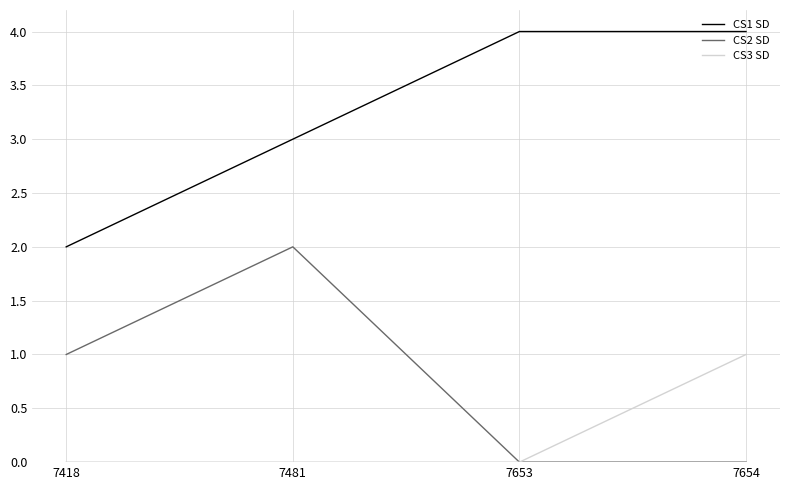

Reading left to right, transcribe all the data shown in this chart.

CS1 SD: 7418=2	7481=3	7653=4	7654=4
CS2 SD: 7418=1	7481=2	7653=0	7654=0
CS3 SD: 7418=0	7481=0	7653=0	7654=1